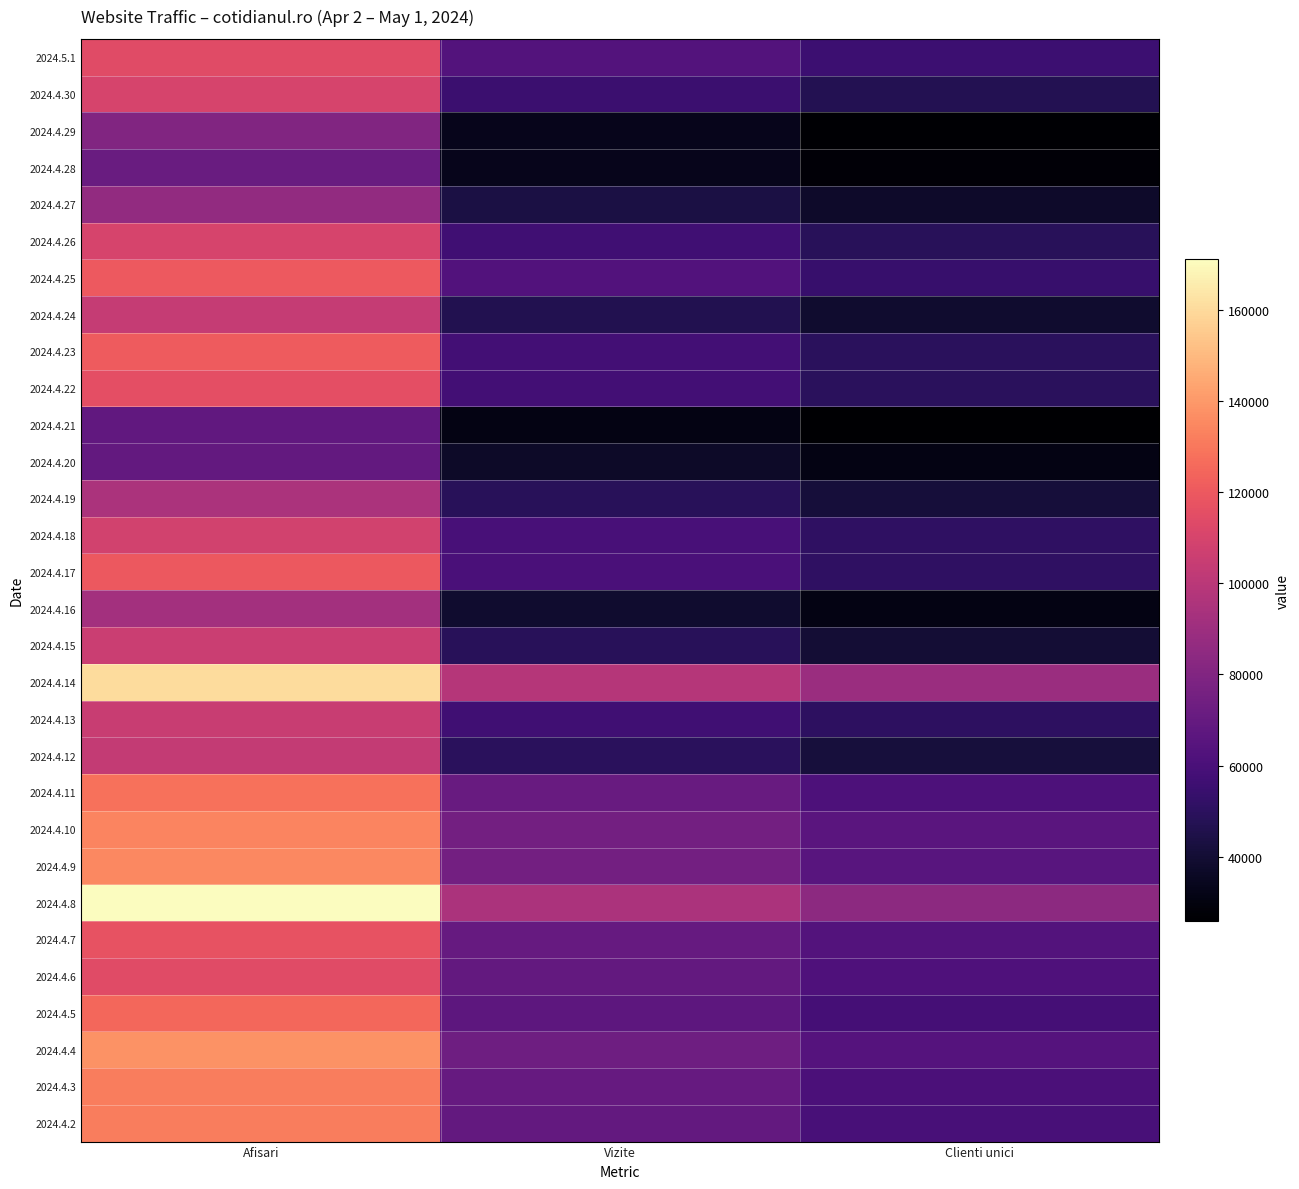

Between Clienti unici and Vizite, which is larger?

Vizite